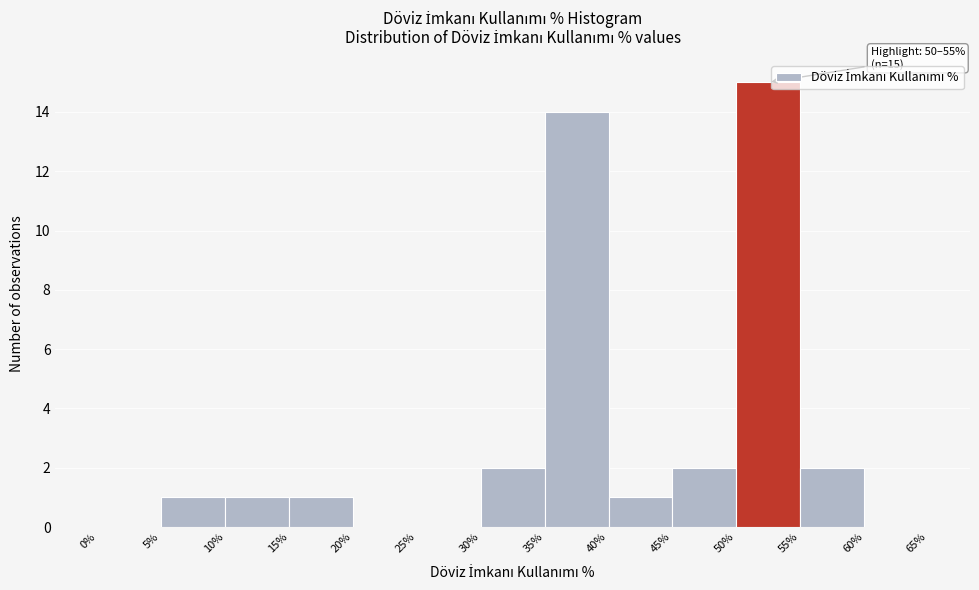

Over which range of the x-axis is the bar tallest?

50% to 55%